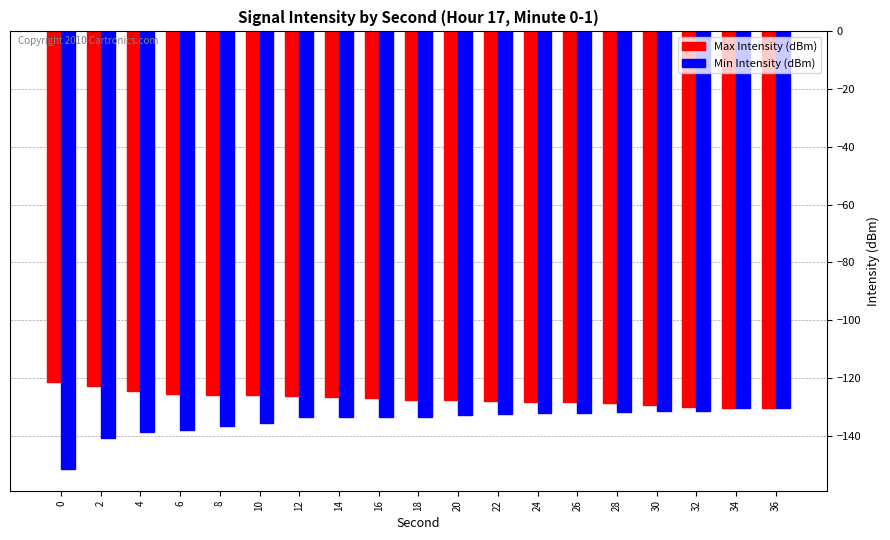

The Min Intensity (dBm) series shows -132.5 at 22. True or false?

True